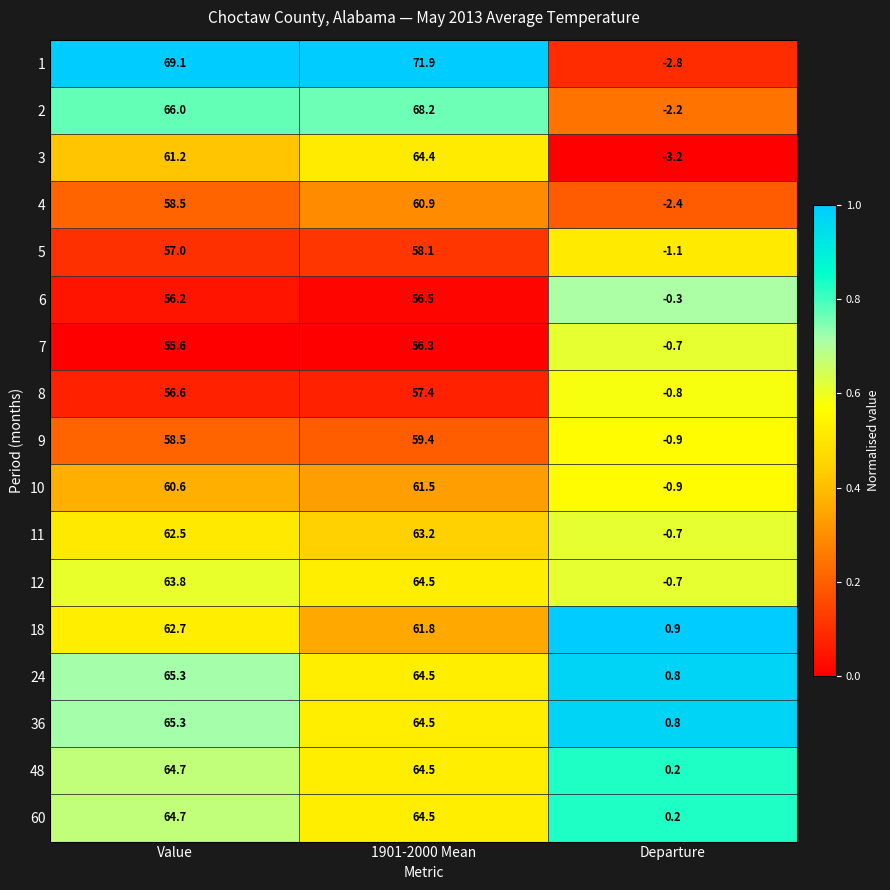

List the labels in order of 7 value, largest first.

1901-2000 Mean, Value, Departure